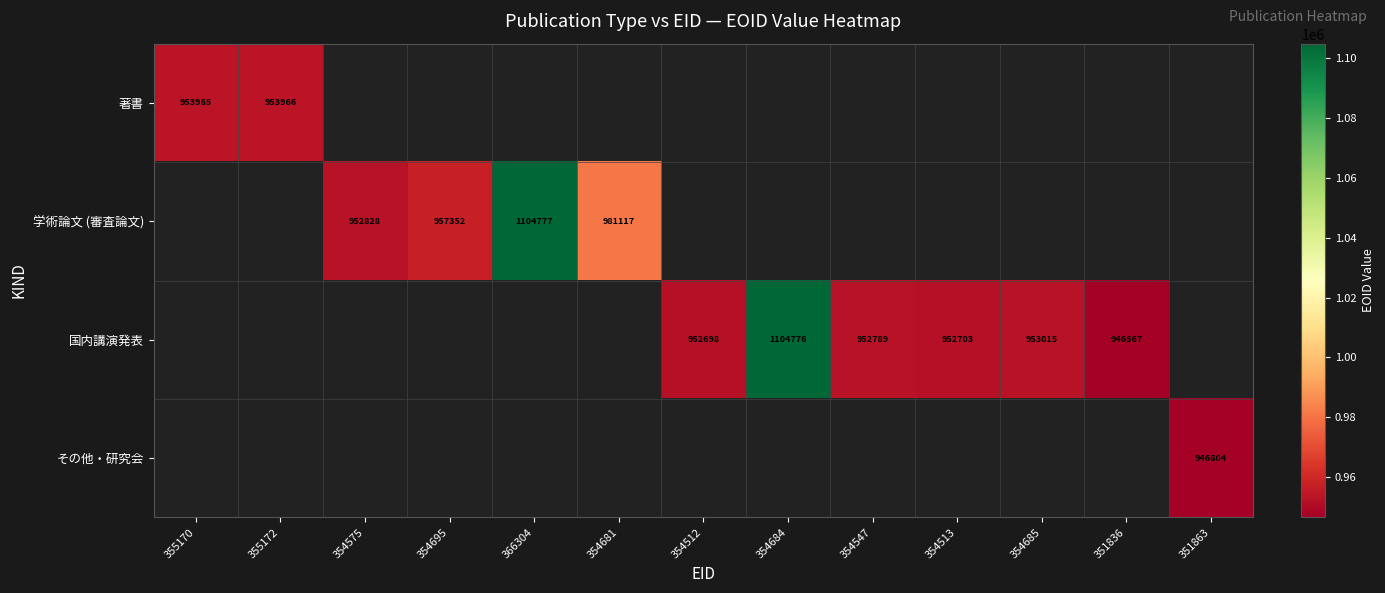

The 国内講演発表 series shows 524682 at 354513. True or false?

False